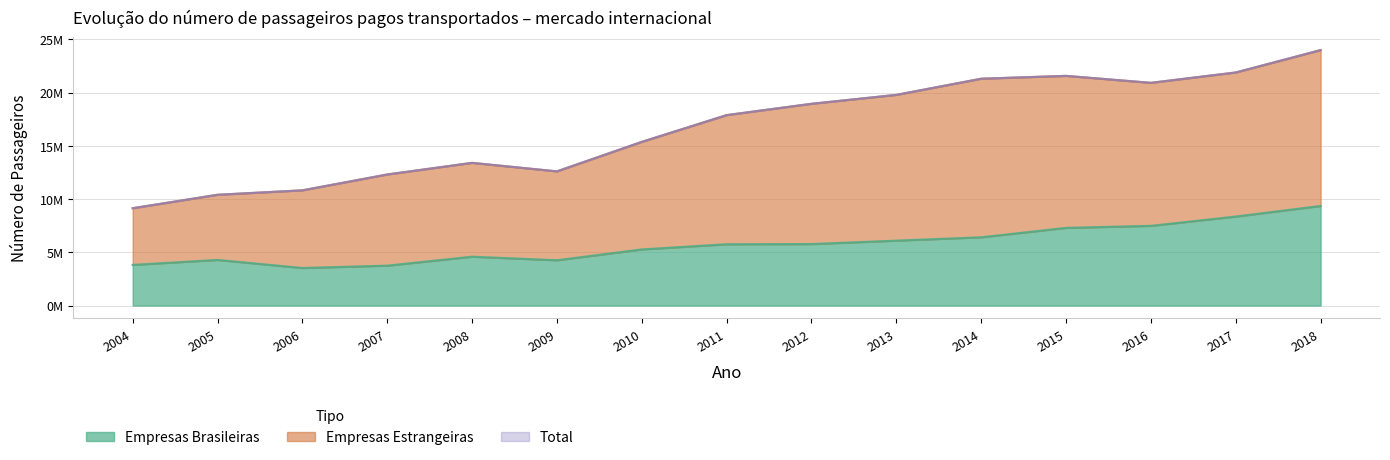

Which series has the largest total across all categories?

Empresas Estrangeiras